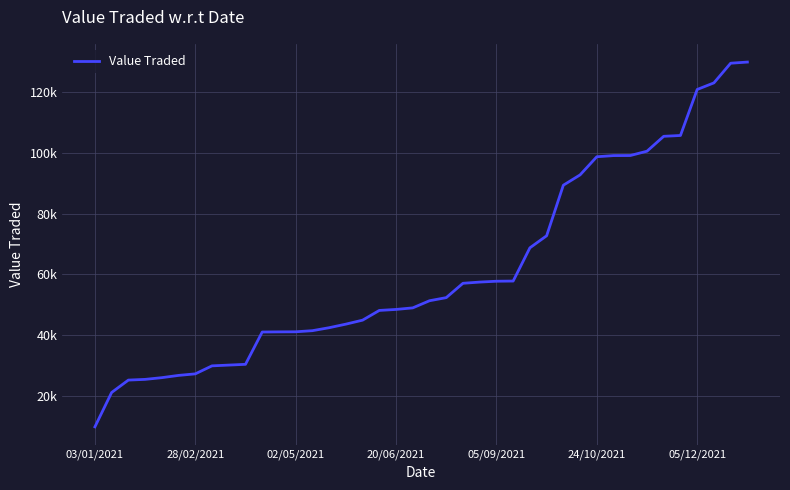

True or false: the data has more than 0 interior local peaks.

False